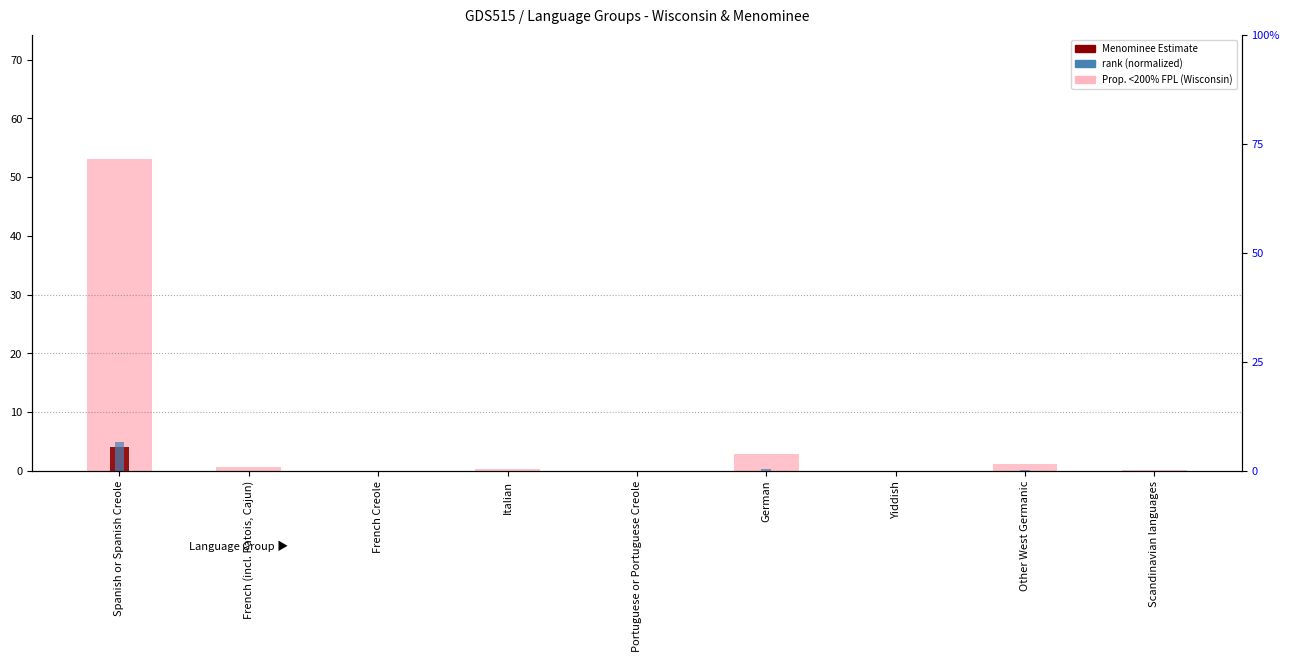

Reading left to right, what are all the values shown in this chart?

Prop. <200% FPL (Wisconsin): 53.0	0.6	0.0	0.3	0.0	2.9	0.0	1.1	0.1
Menominee Estimate: 4.0	0.0	0.0	0.0	0.0	0.0	0.0	0.0	0.0
rank (normalized): 5.0	0.1	0.0	0.0	0.0	0.3	0.0	0.1	0.0